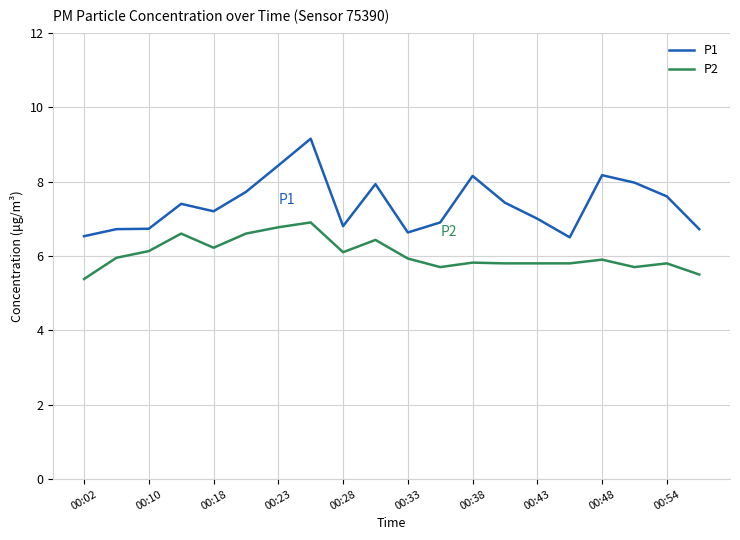

List the series in order of their overall mean, highest first.

P1, P2